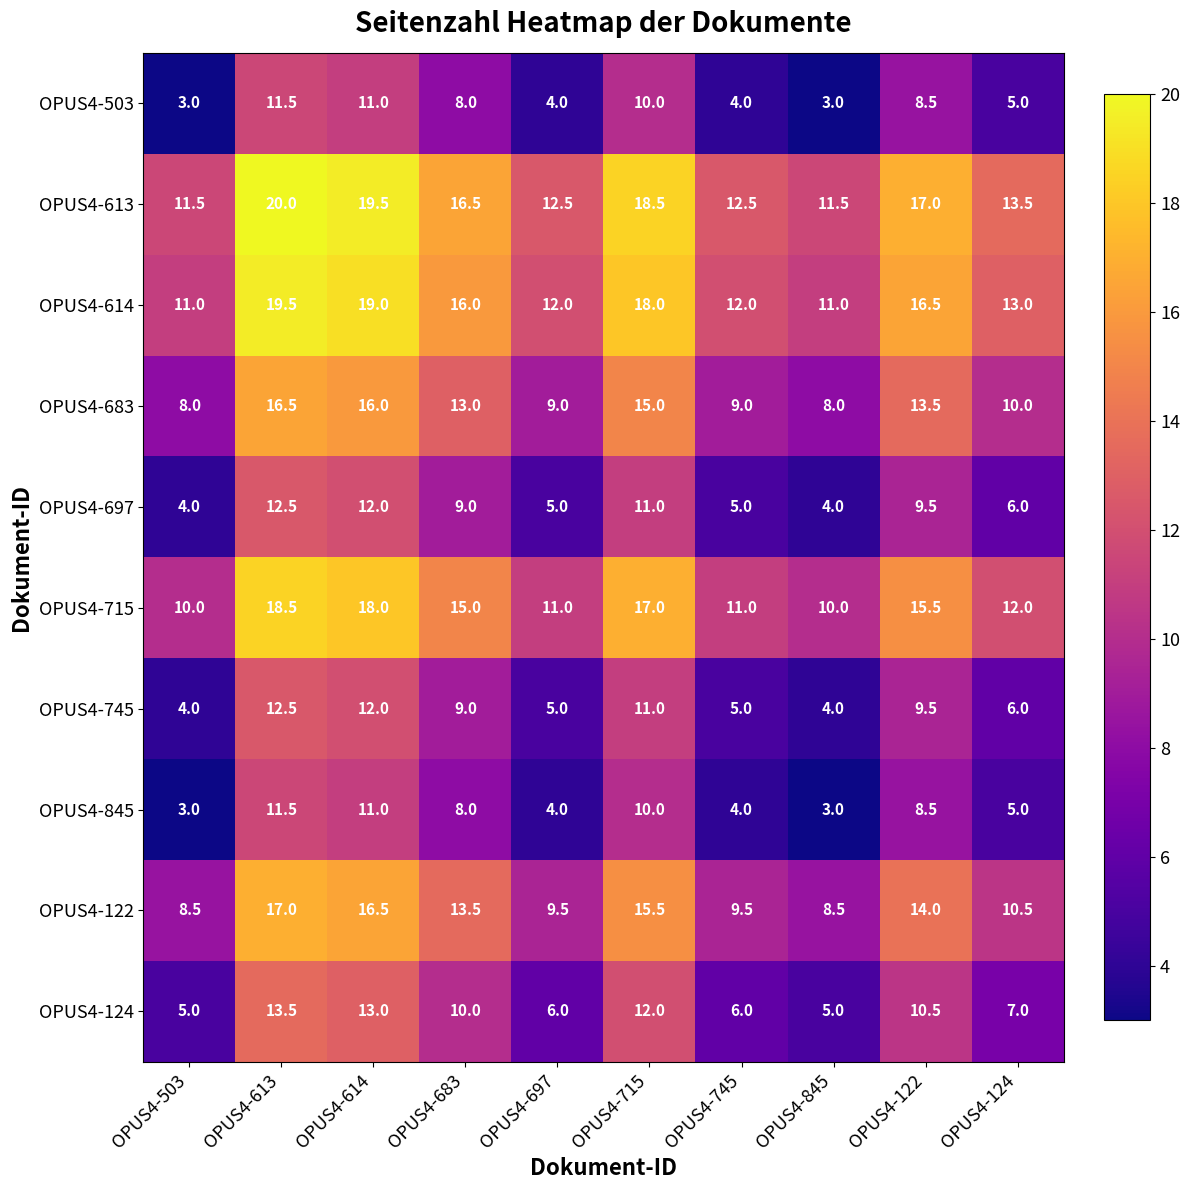

What is the difference between the maximum and second lowest values in the OPUS4-613 series?

8.5